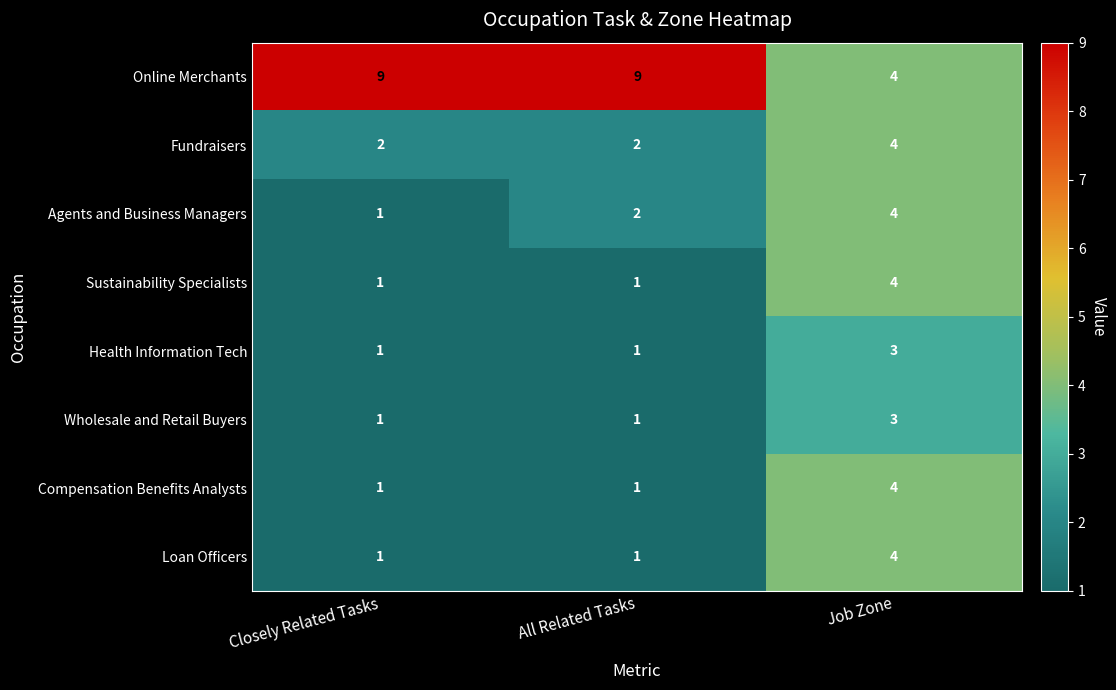

True or false: Sustainability Specialists has a value of 1 at Closely Related Tasks.

True